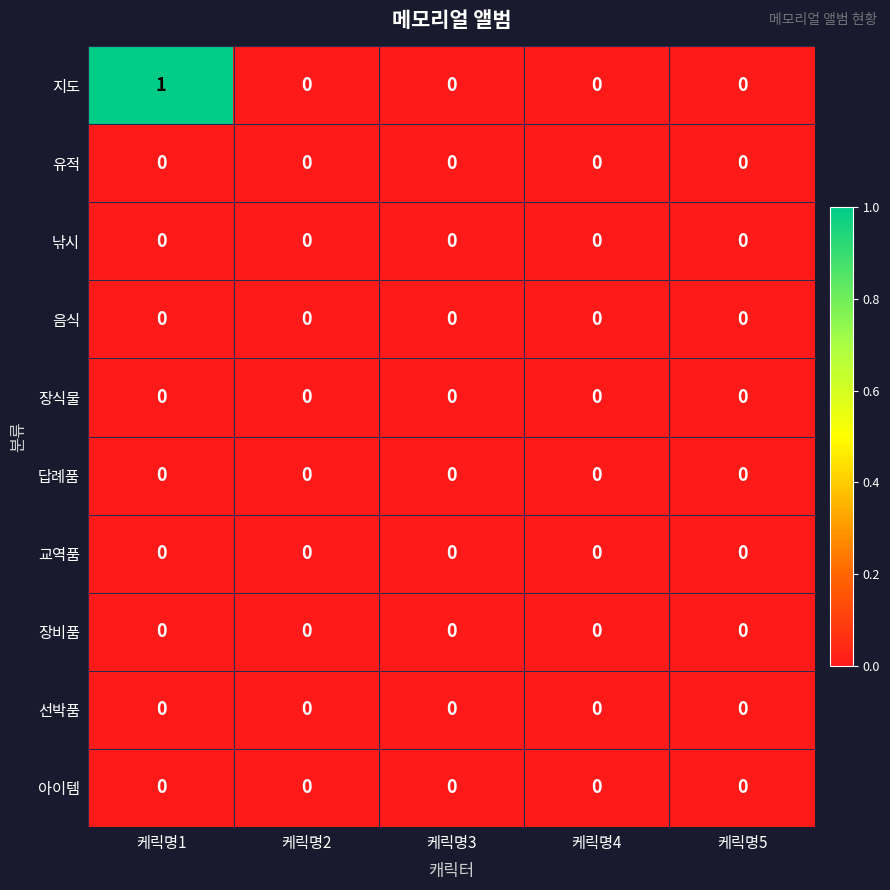

How many series are shown in this chart?

10